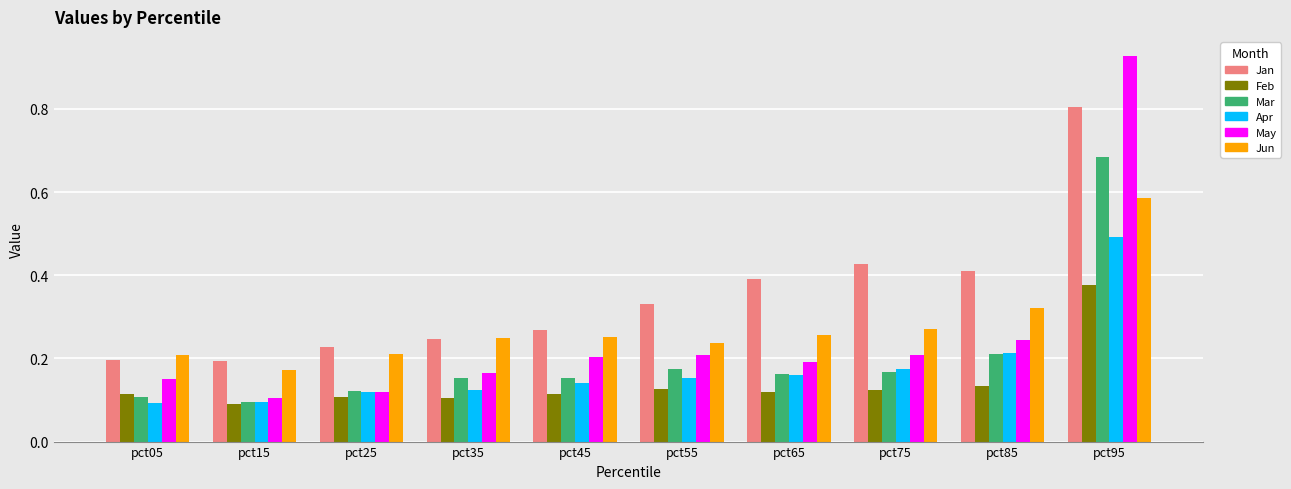

What is the sum of all Jun values?

2.8